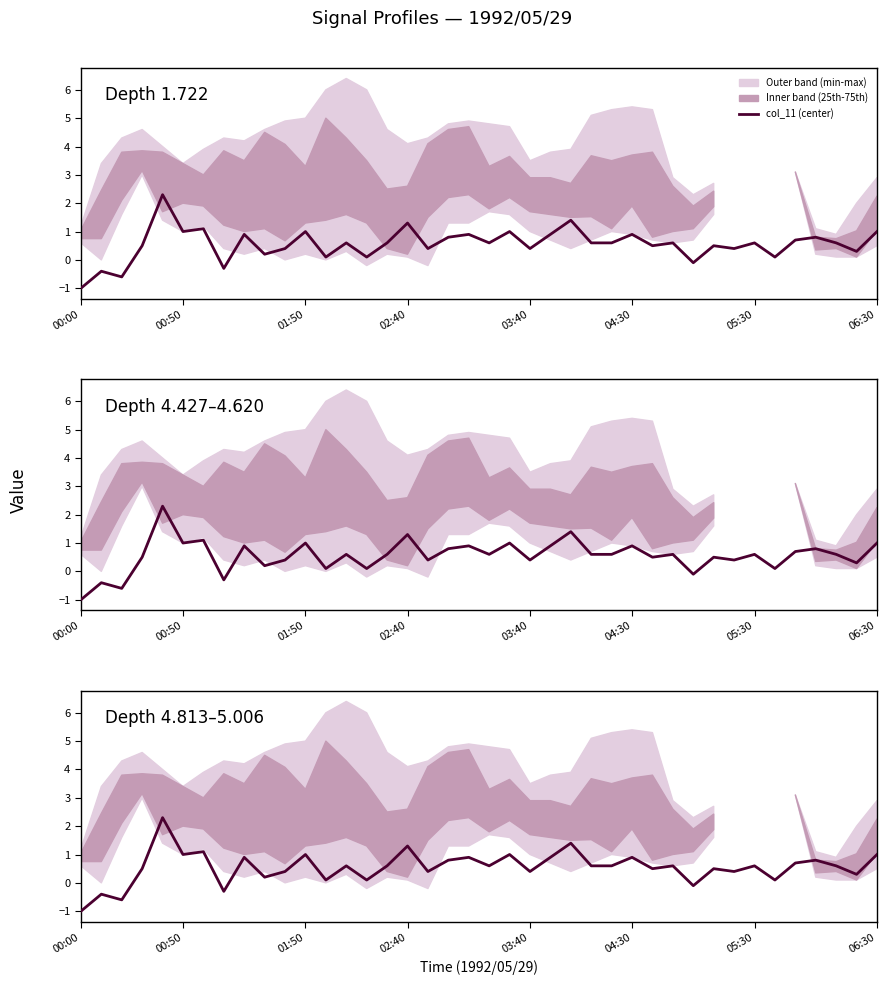

Which has a higher value, 06:30 or 28?

28